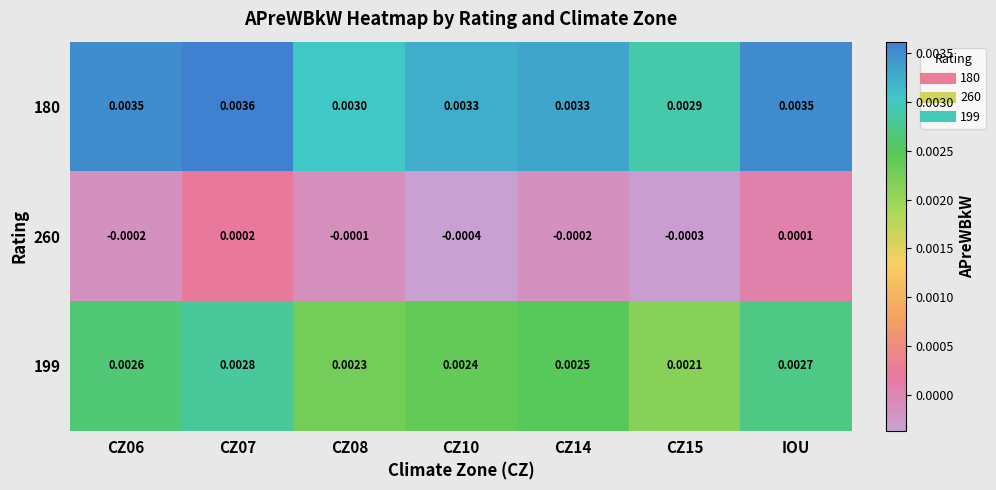

How many data points does each series have?

7